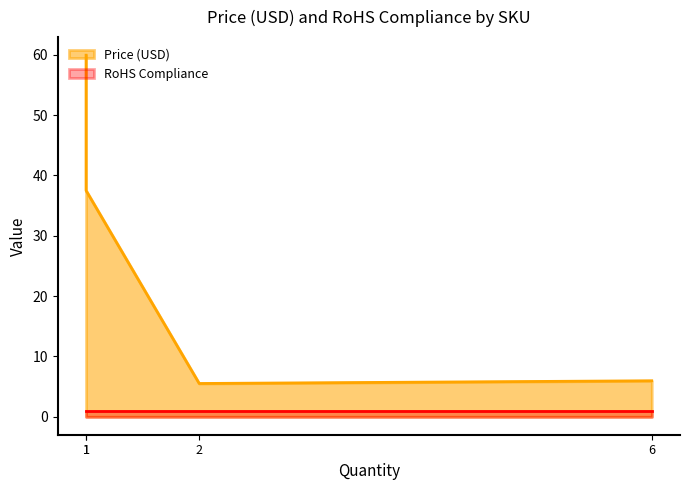

How many lines are shown in the chart?

2